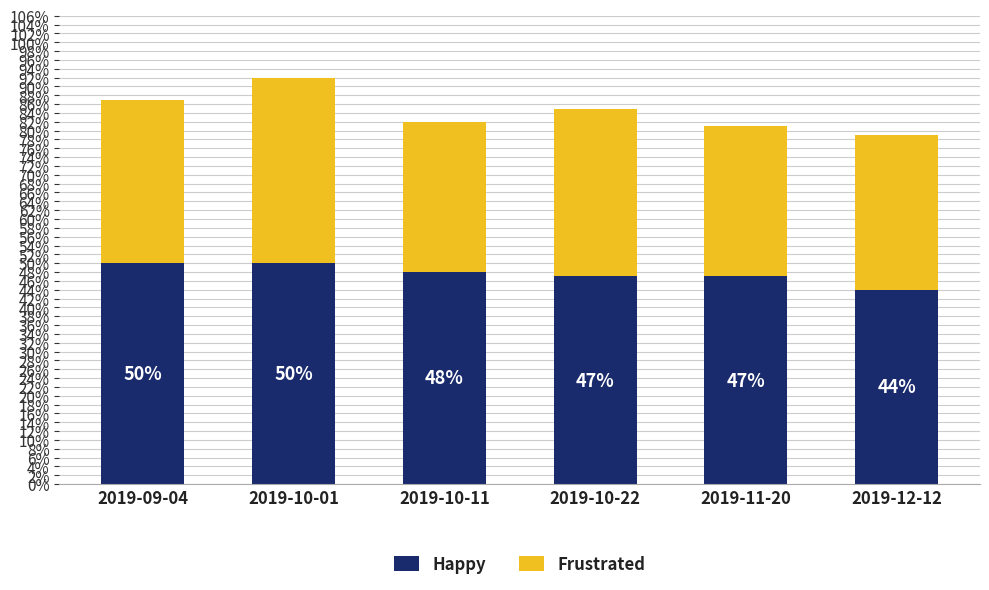

Is it true that Frustrated equals 0.2 at 2019-10-11?

False